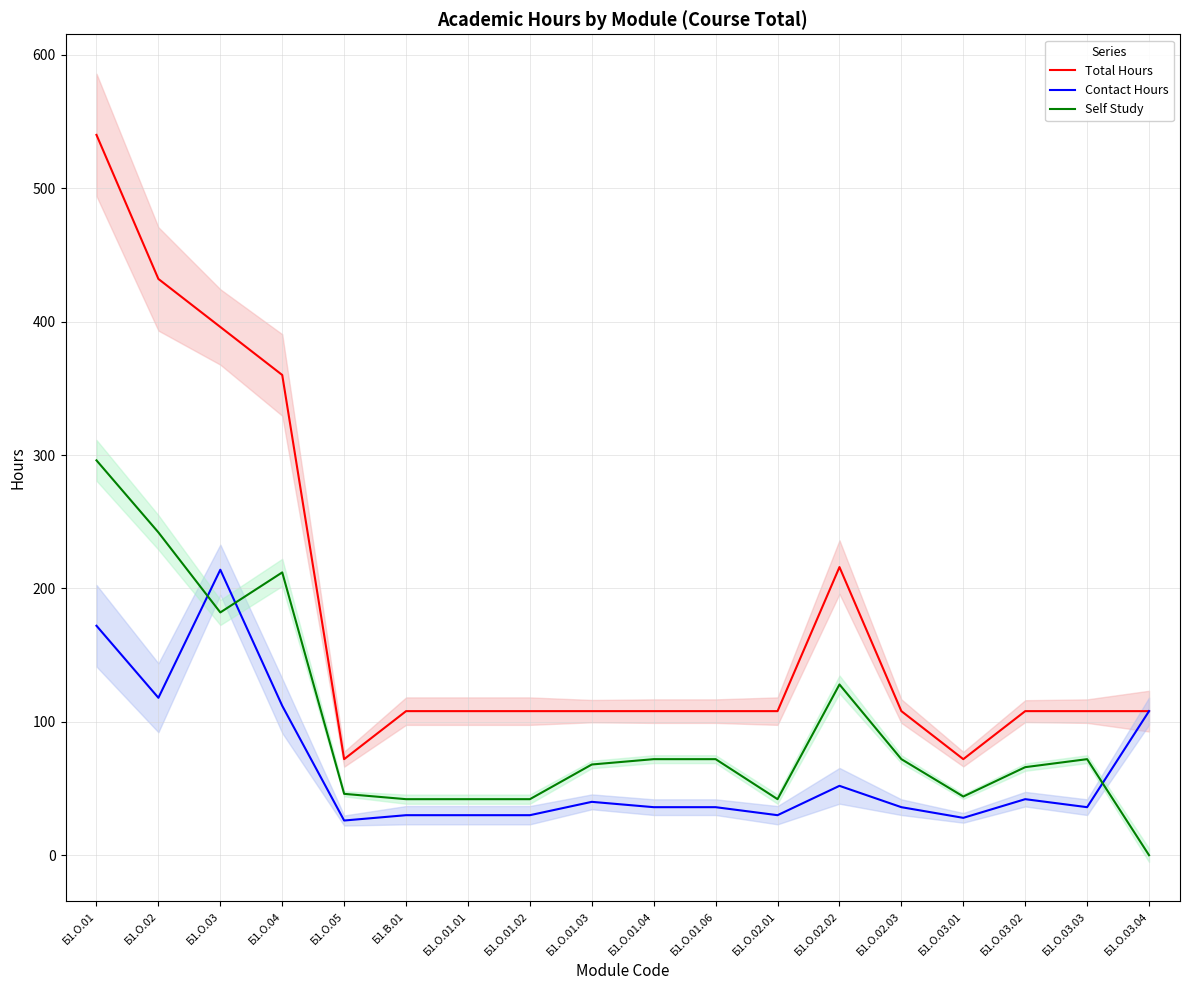

Reading left to right, list all the values displayed in this chart.

Total Hours: 540	432	396	360	72	108	108	108	108	108	108	108	216	108	72	108	108	108
Contact Hours: 172	118	214	112	26	30	30	30	40	36	36	30	52	36	28	42	36	108
Self Study: 296	242	182	212	46	42	42	42	68	72	72	42	128	72	44	66	72	0